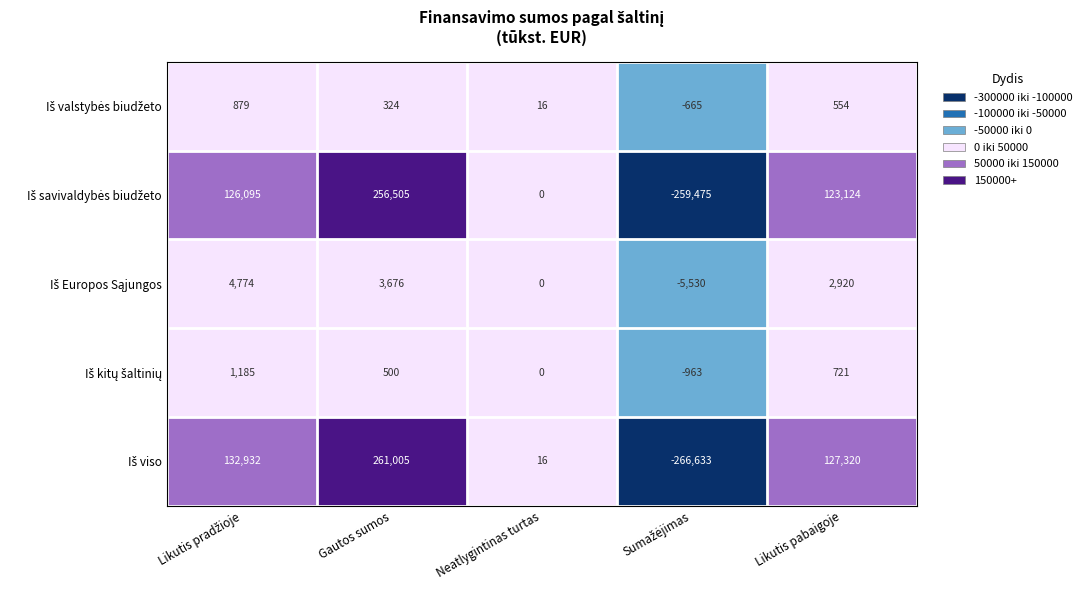

What is the total value across all series at Likutis pabaigoje?

254639